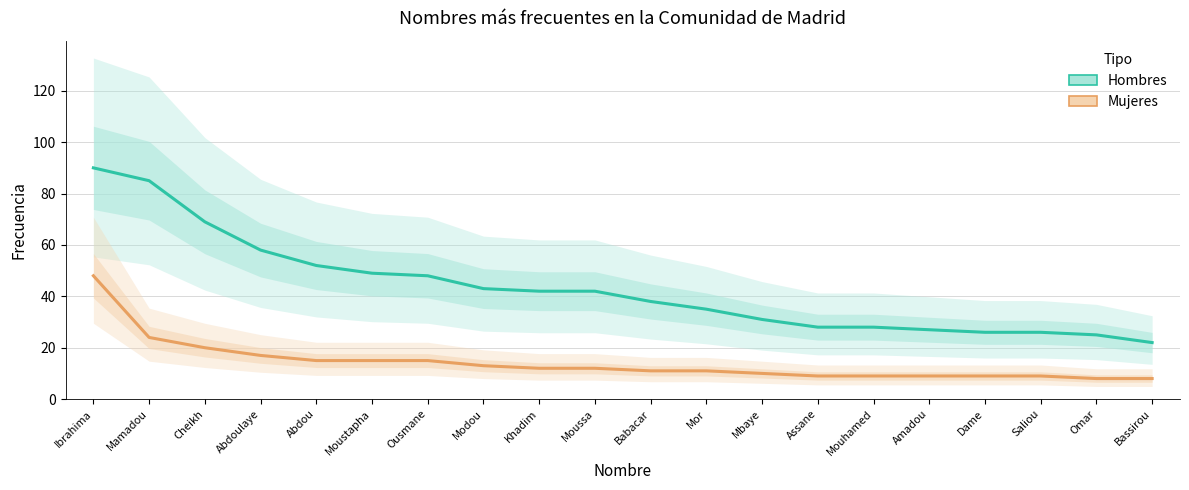

What position from the right is Mamadou?

19